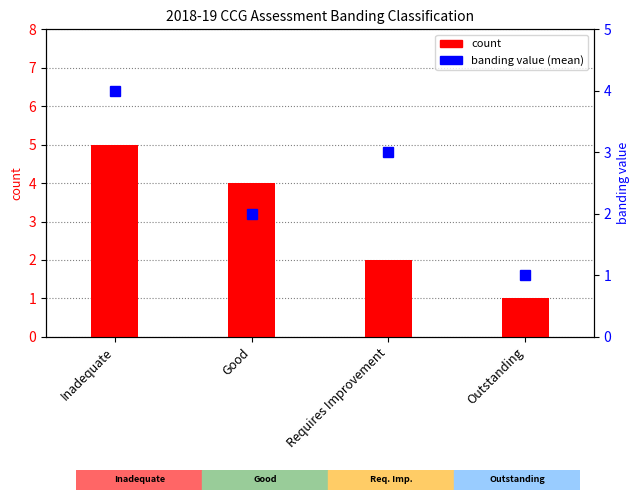

Reading left to right, transcribe all the data shown in this chart.

count: 5	4	2	1
banding value (mean): 4	2	3	1